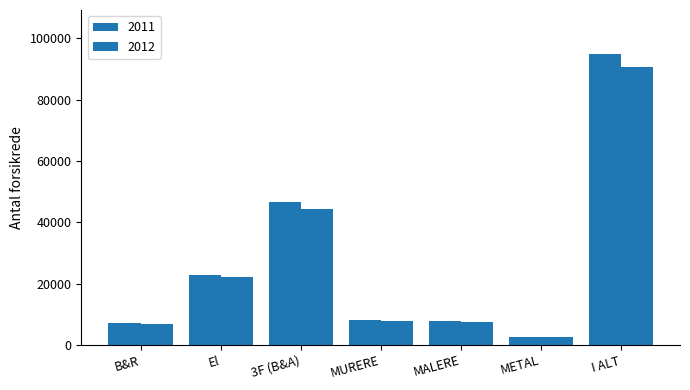

List the series in order of their overall mean, highest first.

2011, 2012